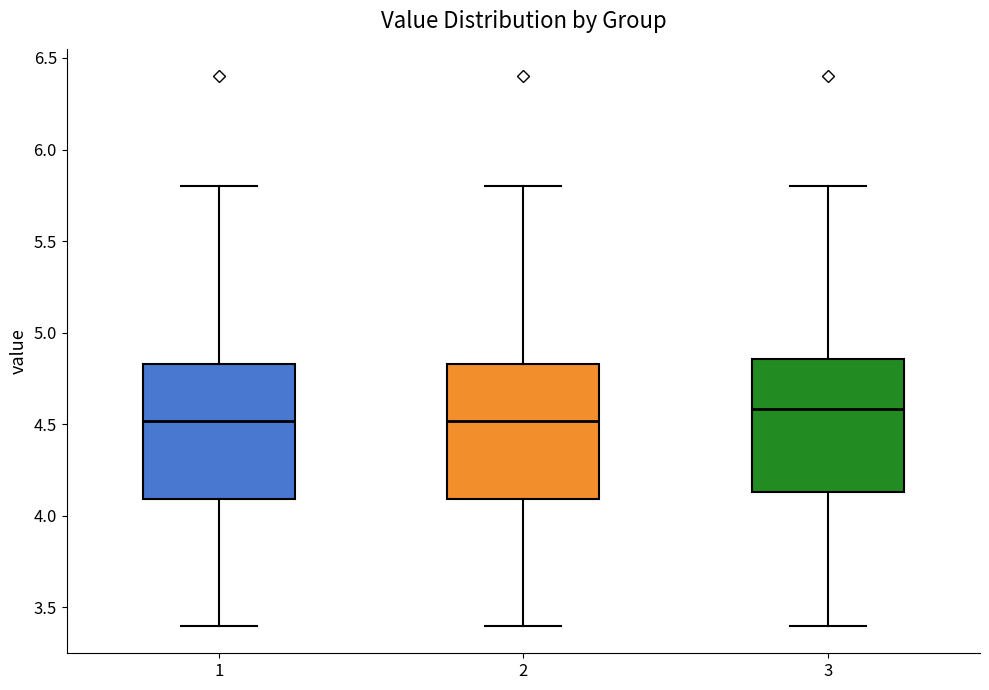

Reading left to right, transcribe this box plot: for each box, give where its median line is, the range the box spans, and where its two whiskers end, as read against the y-axis. The values are not printed on the chart, so give them approximately, as read against the axis.

1: median 4.50, box 4.10 to 4.85, whiskers 3.40 to 5.80
2: median 4.50, box 4.10 to 4.85, whiskers 3.40 to 5.80
3: median 4.60, box 4.15 to 4.85, whiskers 3.40 to 5.80